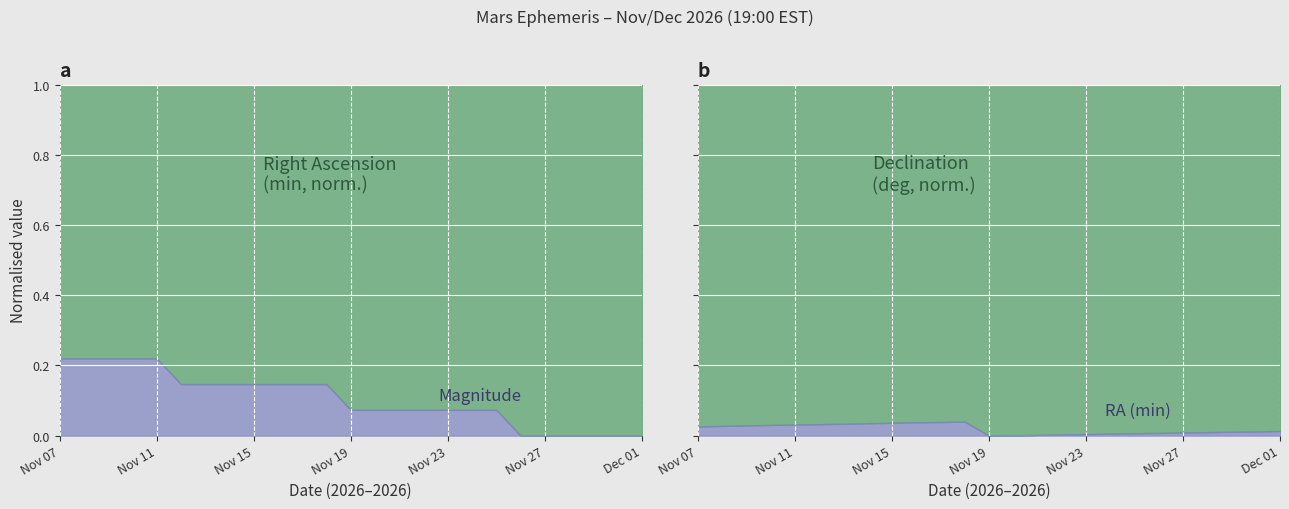

Reading left to right, list all the values displayed in this chart.

RA (min): Nov 07=38.0	Nov 08=40.0	Nov 09=42.0	Nov 10=44.0	Nov 11=46.0	Nov 12=47.0	Nov 13=49.0	Nov 14=51.0	Nov 15=53.0	Nov 16=55.0	Nov 17=56.0	Nov 18=58.0	Nov 19=0.0	Nov 20=1.0	Nov 21=3.0	Nov 22=5.0	Nov 23=6.0	Nov 24=8.0	Nov 25=10.0	Nov 26=11.0	Nov 27=13.0	Nov 28=14.0	Nov 29=16.0	Nov 30=17.0	Dec 01=19.0
Dec (deg): Nov 07=15.0	Nov 08=15.0	Nov 09=15.0	Nov 10=15.0	Nov 11=15.0	Nov 12=15.0	Nov 13=15.0	Nov 14=15.0	Nov 15=14.0	Nov 16=14.0	Nov 17=14.0	Nov 18=14.0	Nov 19=14.0	Nov 20=14.0	Nov 21=14.0	Nov 22=13.0	Nov 23=13.0	Nov 24=13.0	Nov 25=13.0	Nov 26=13.0	Nov 27=13.0	Nov 28=13.0	Nov 29=13.0	Nov 30=13.0	Dec 01=12.0
Magnitude: Nov 07=0.8	Nov 08=0.8	Nov 09=0.8	Nov 10=0.8	Nov 11=0.8	Nov 12=0.7	Nov 13=0.7	Nov 14=0.7	Nov 15=0.7	Nov 16=0.7	Nov 17=0.7	Nov 18=0.7	Nov 19=0.6	Nov 20=0.6	Nov 21=0.6	Nov 22=0.6	Nov 23=0.6	Nov 24=0.6	Nov 25=0.6	Nov 26=0.5	Nov 27=0.5	Nov 28=0.5	Nov 29=0.5	Nov 30=0.5	Dec 01=0.5